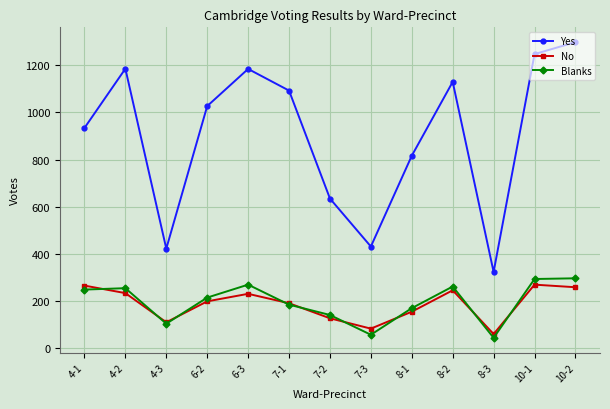

What is the total value across all series at 10-2?

1851